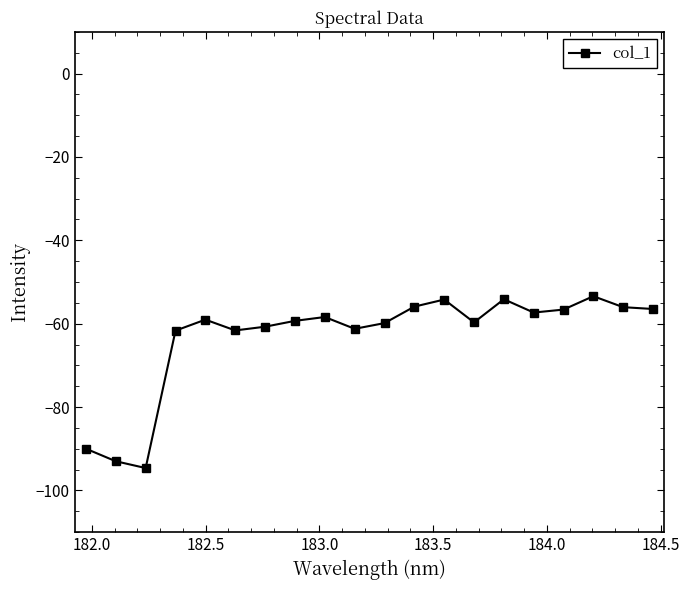

True or false: there are more than 0 points higher than both neighbors.

True